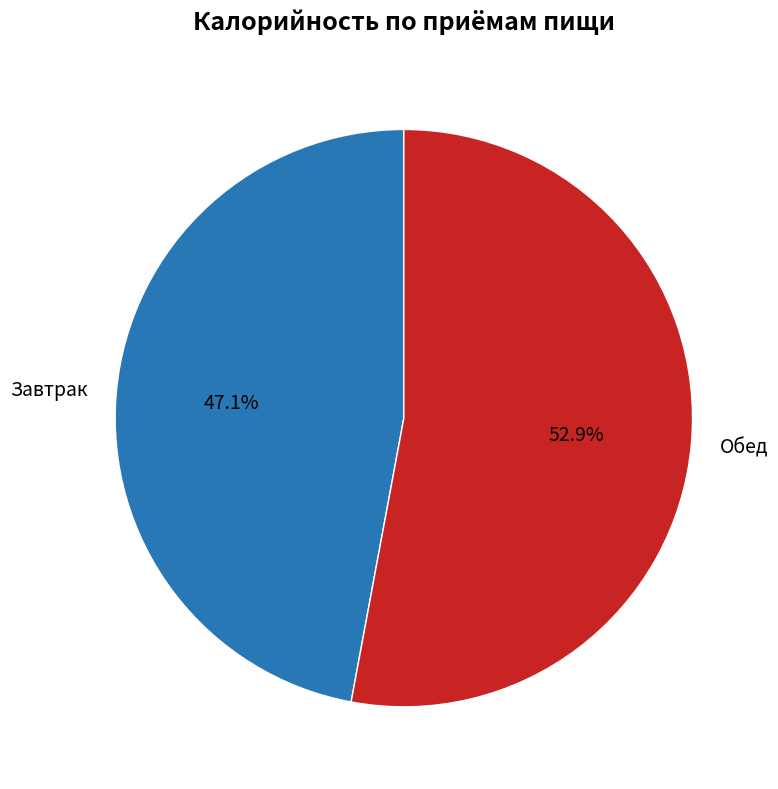

How many segments does this pie chart have?

2